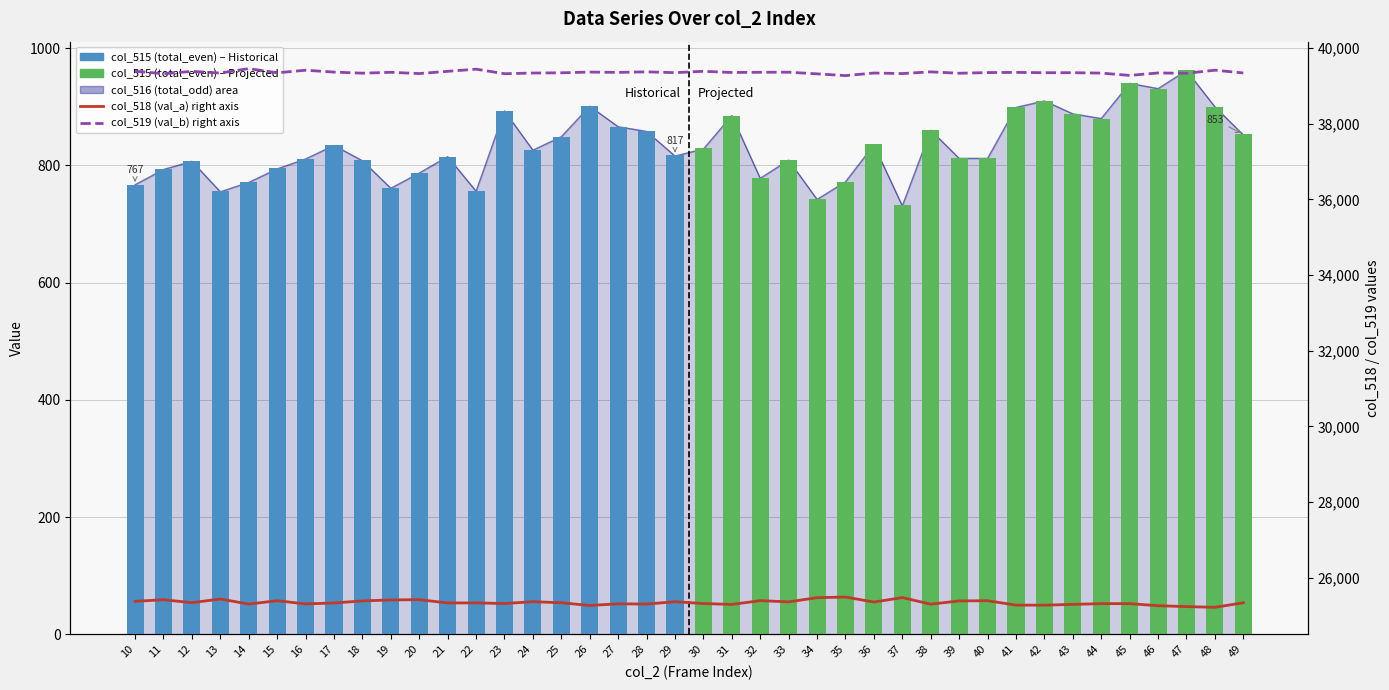

Which category has the lowest value in the col_515 (total_even) series?

37